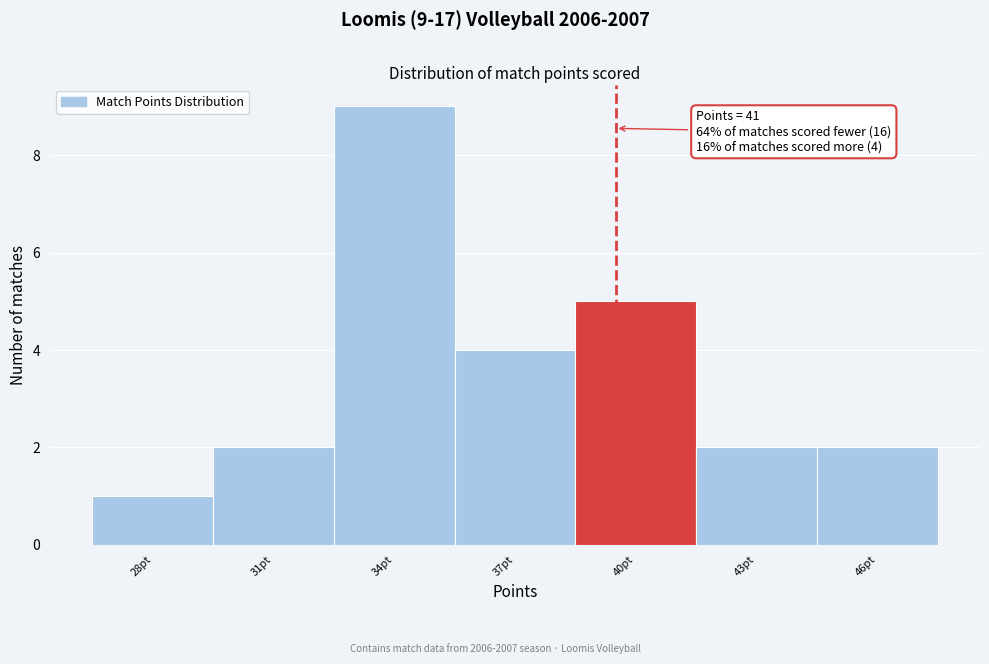

Reading left to right, transcribe all the data shown in this chart.

28pt=1	31pt=2	34pt=9	37pt=4	40pt=5	43pt=2	46pt=2